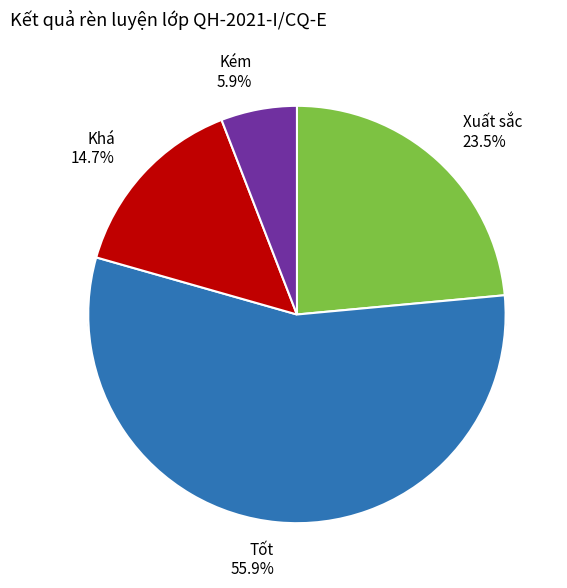

To the nearest percent, what percentage of the pie is Tốt?

56%